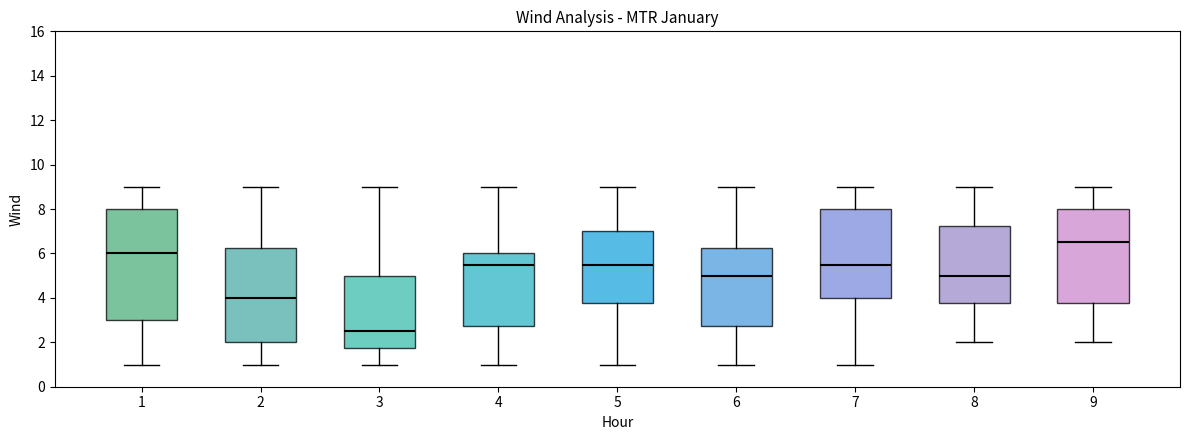

Which box is the tallest, from its lower edge to its upper edge?

1